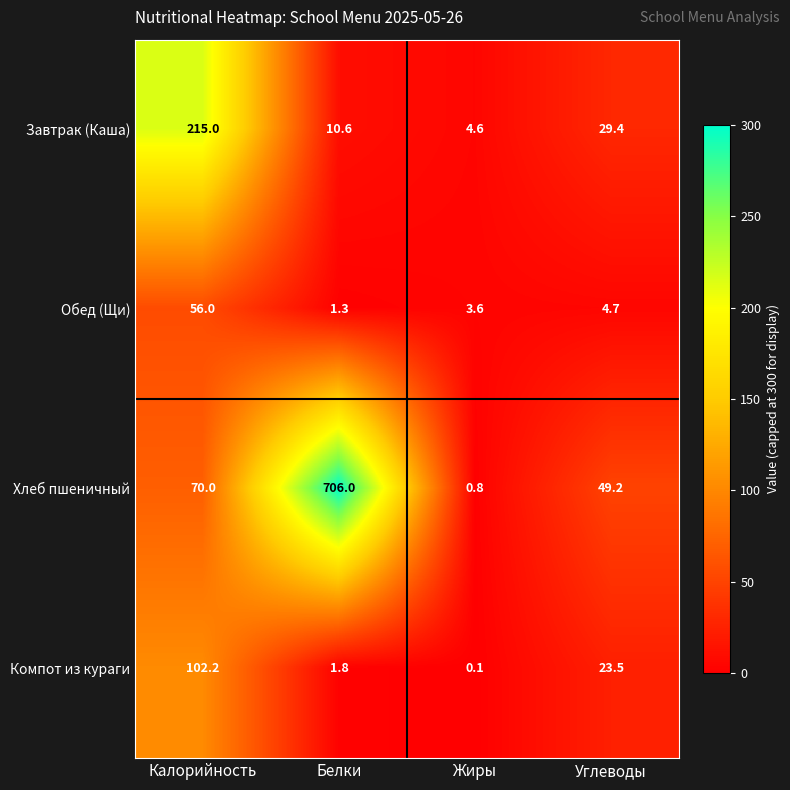

Rank the categories by Хлеб пшеничный value from lowest to highest.

Жиры, Углеводы, Калорийность, Белки